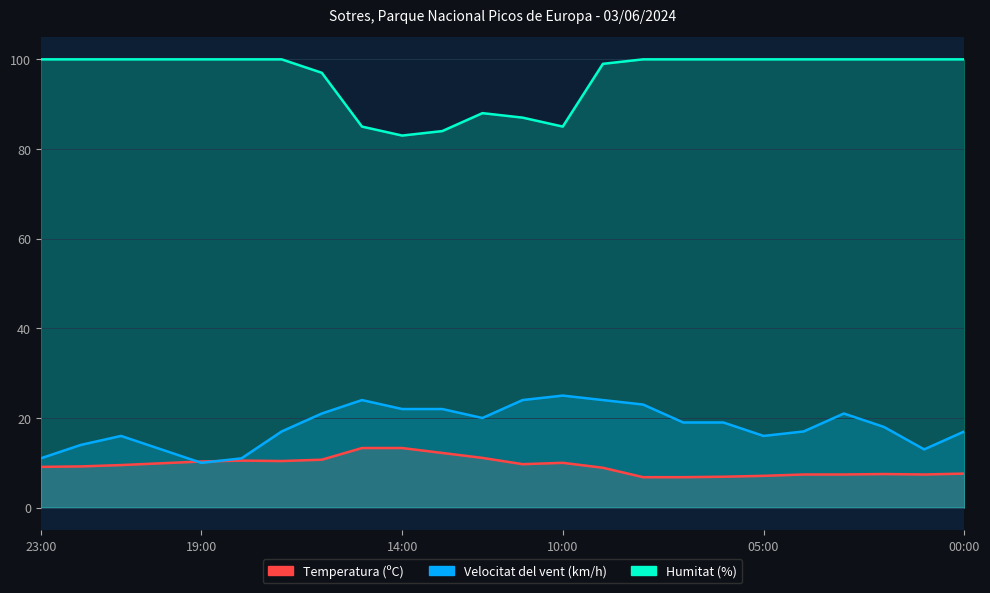

What are all the series names shown in the legend?

Temperatura (ºC), Velocitat del vent (km/h), Humitat (%)